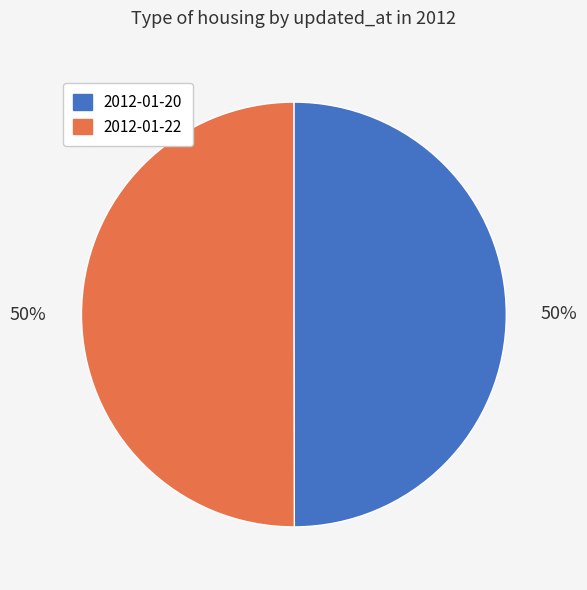

Approximately how many times larger is the value at 2012-01-22 compared to 2012-01-20?

1.0